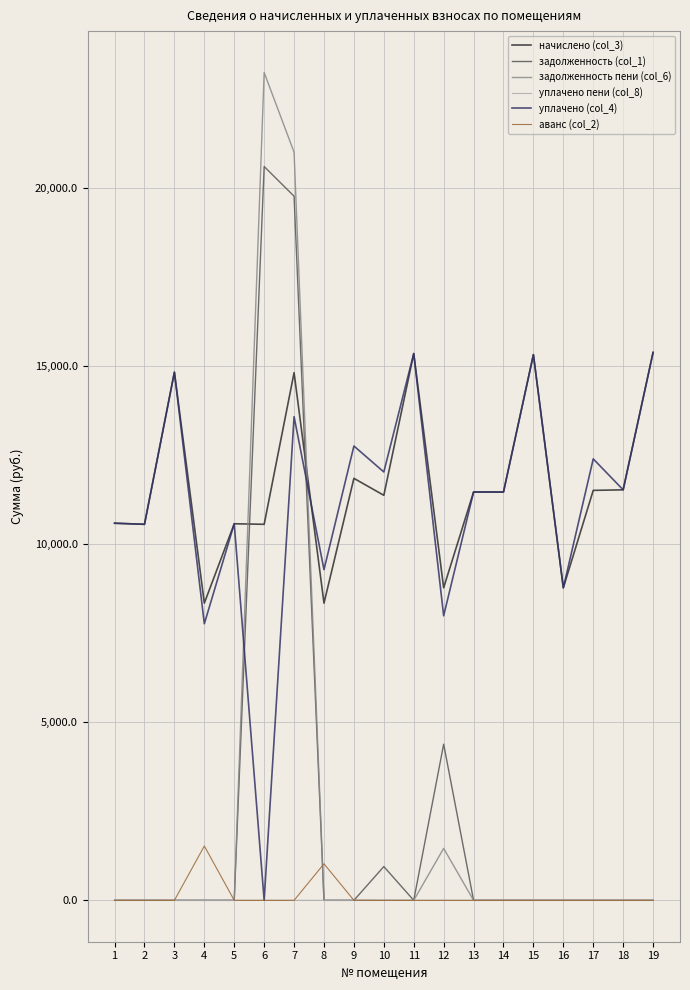

True or false: аванс (col_2) and начислено (col_3) cross at least once.

False